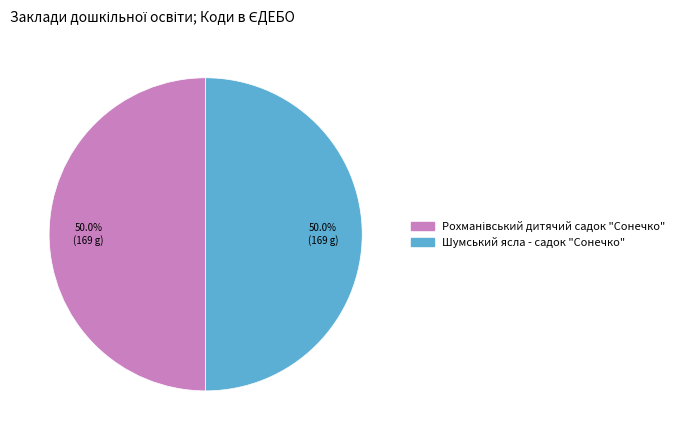

How many slices are in this pie chart?

2